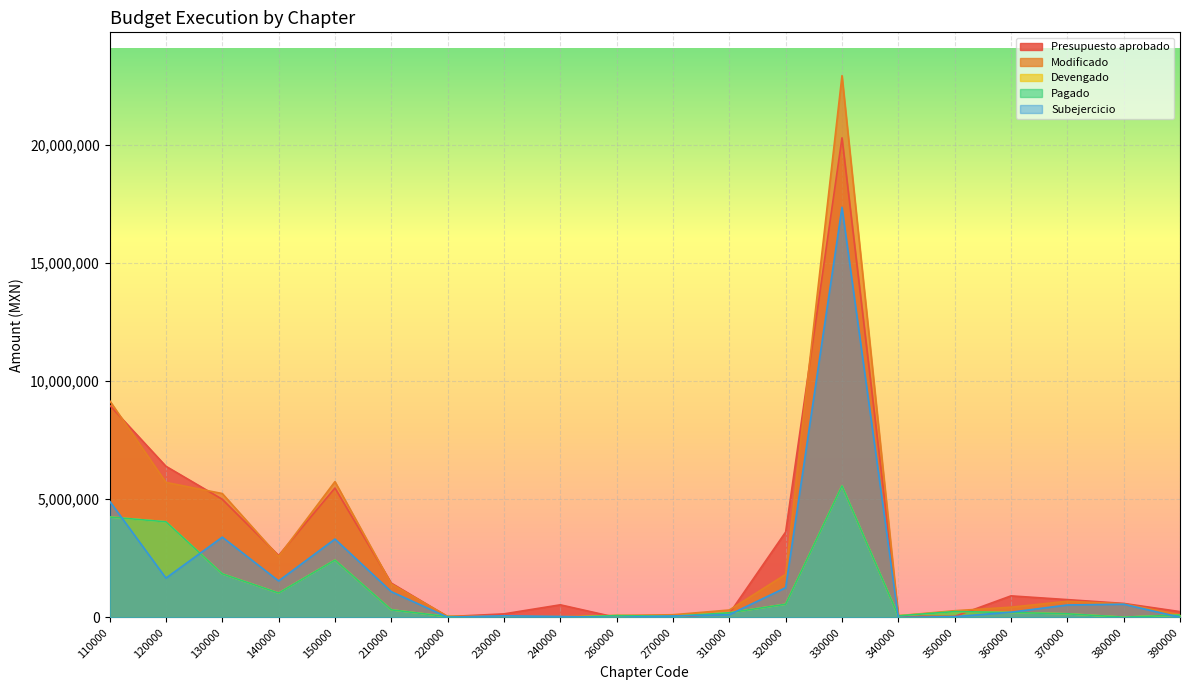

True or false: Pagado and Modificado cross at least once.

False